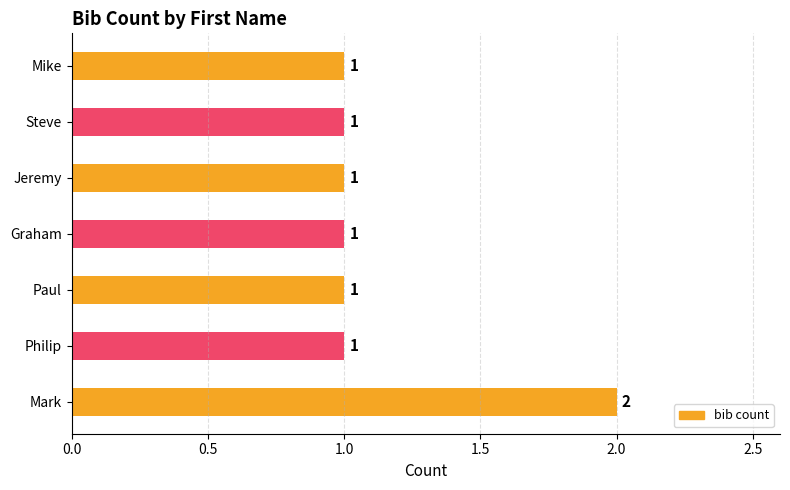

What is the sum of the values at Mark and Graham?

3